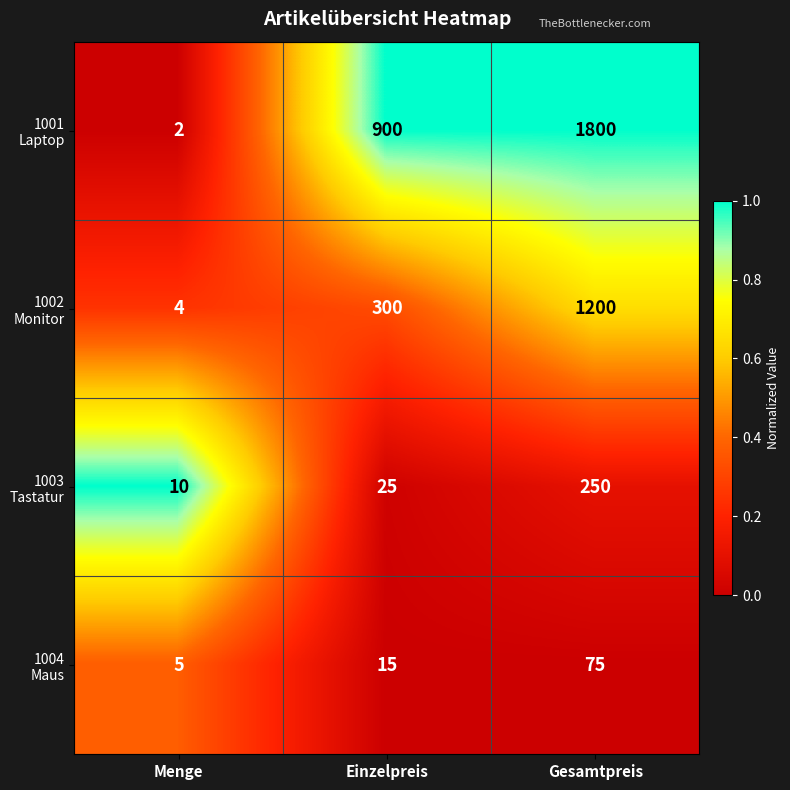

What is the difference between the highest and lowest values at Menge?

8